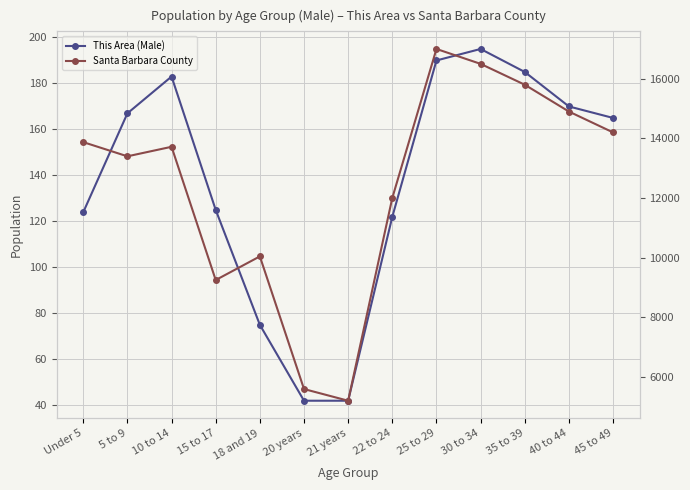

What is the highest value of the This Area (Male) series?

195